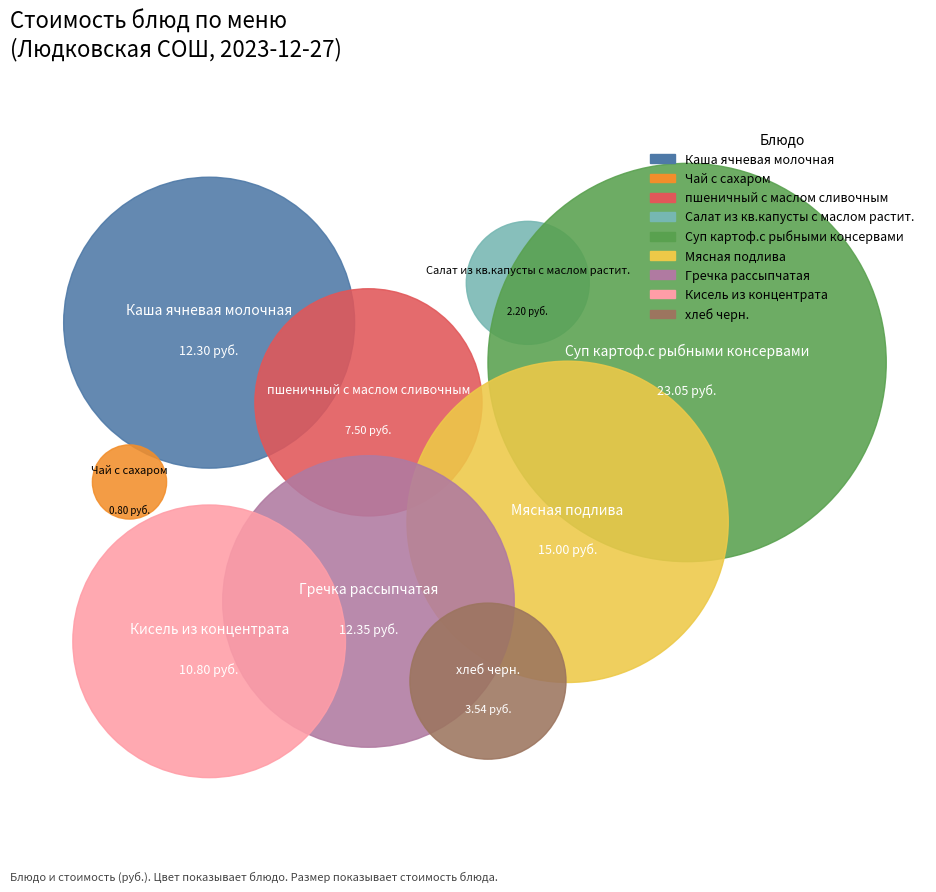

How many slices are in this pie chart?

9